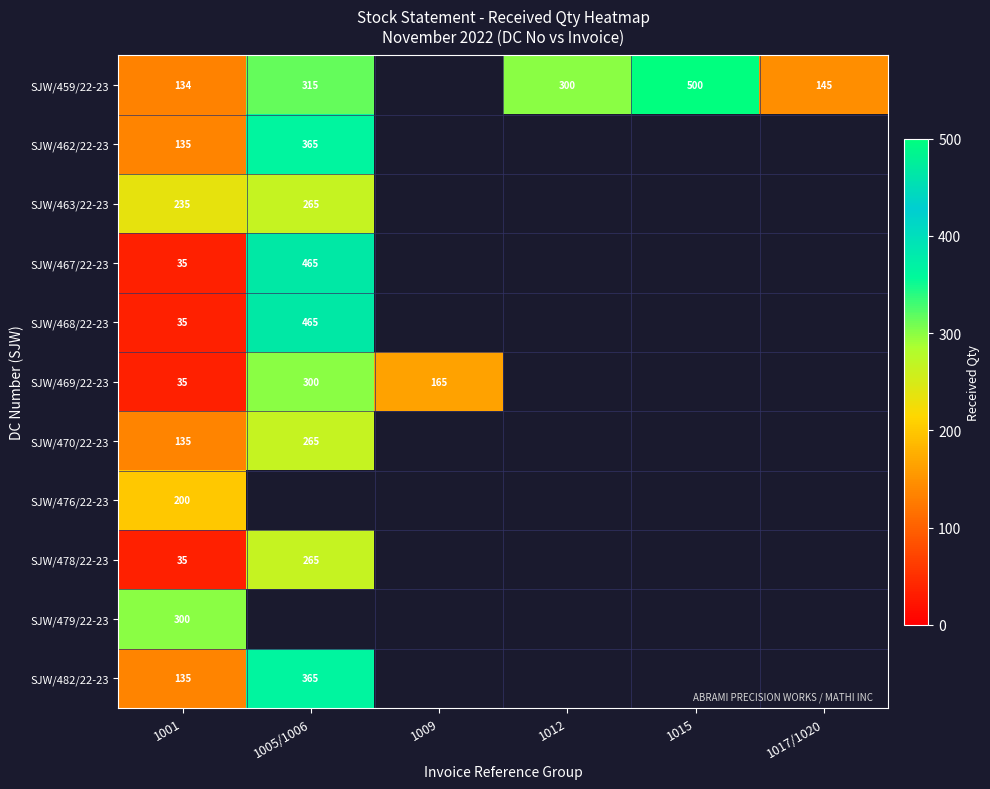

At which category is the sum across all series the highest?

1001